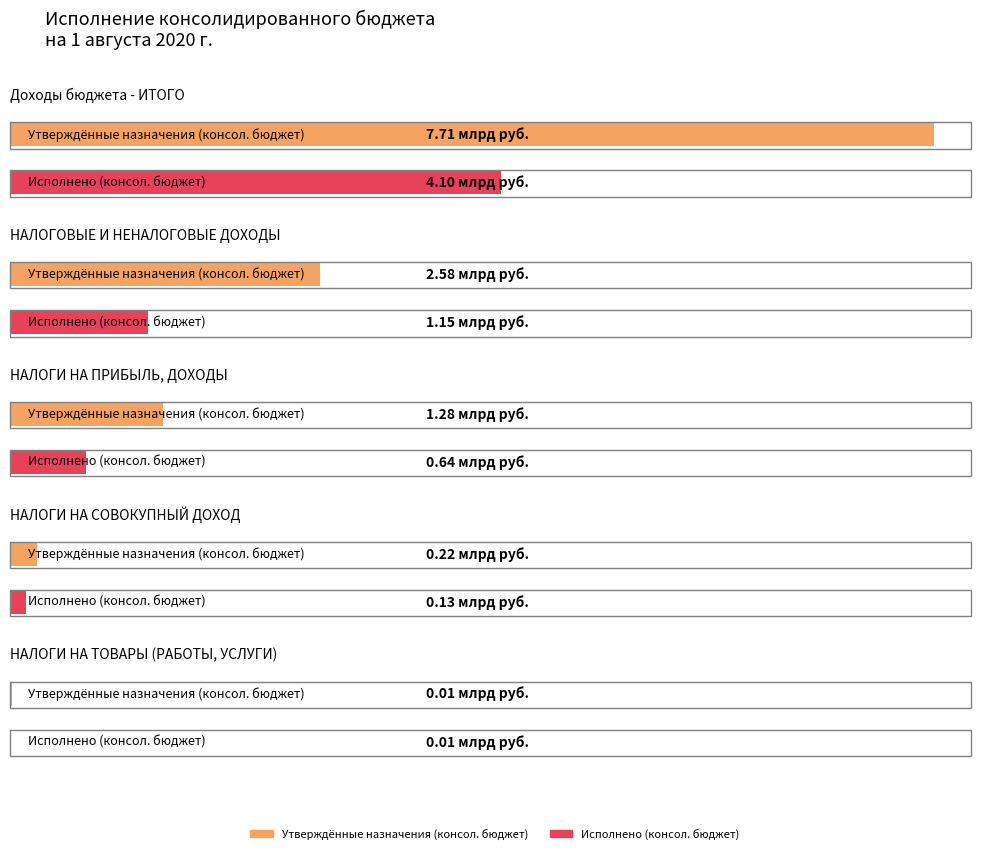

What are all the series names shown in the legend?

Утверждённые назначения (консол. бюджет), Исполнено (консол. бюджет)